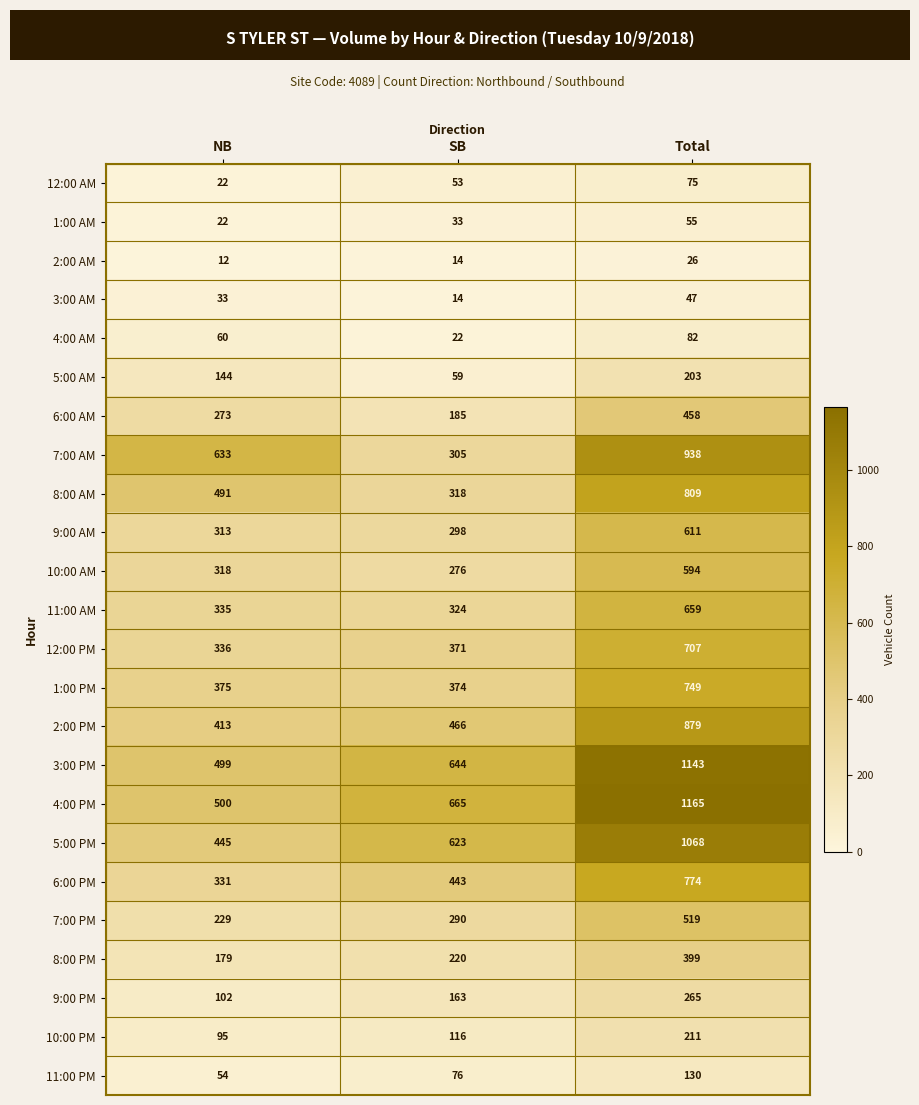

Count the 11:00 PM values in the range 54 to 130.

3